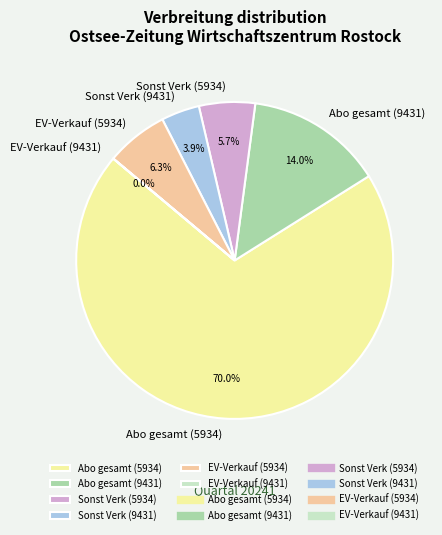

Which slice represents more than half of the pie?

Abo gesamt (5934)